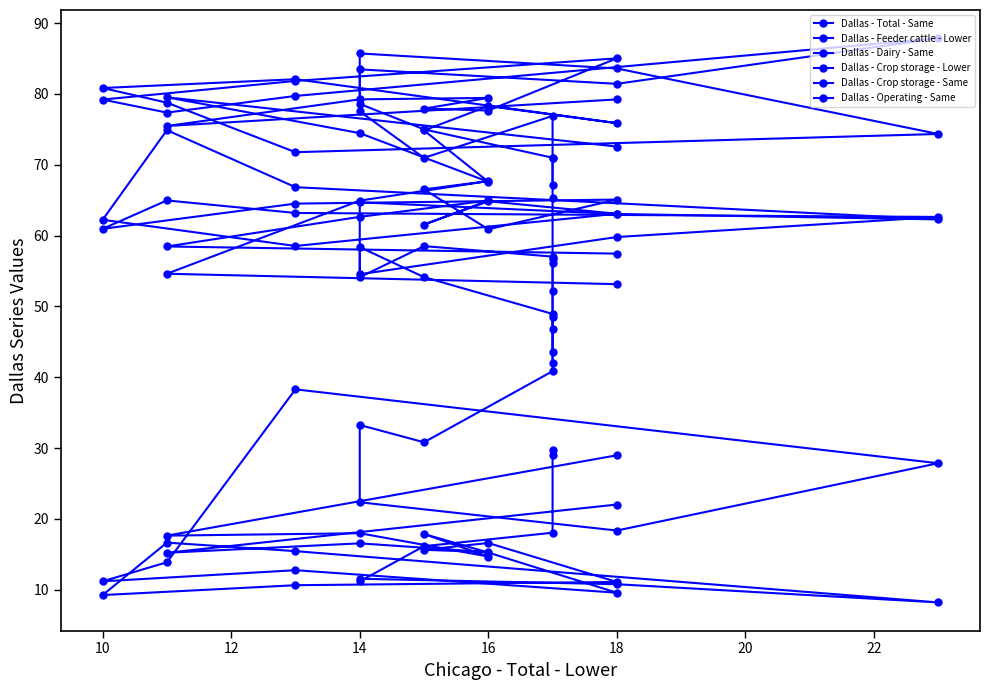

What is the highest value of the Dallas - Crop storage - Same series?

85.7